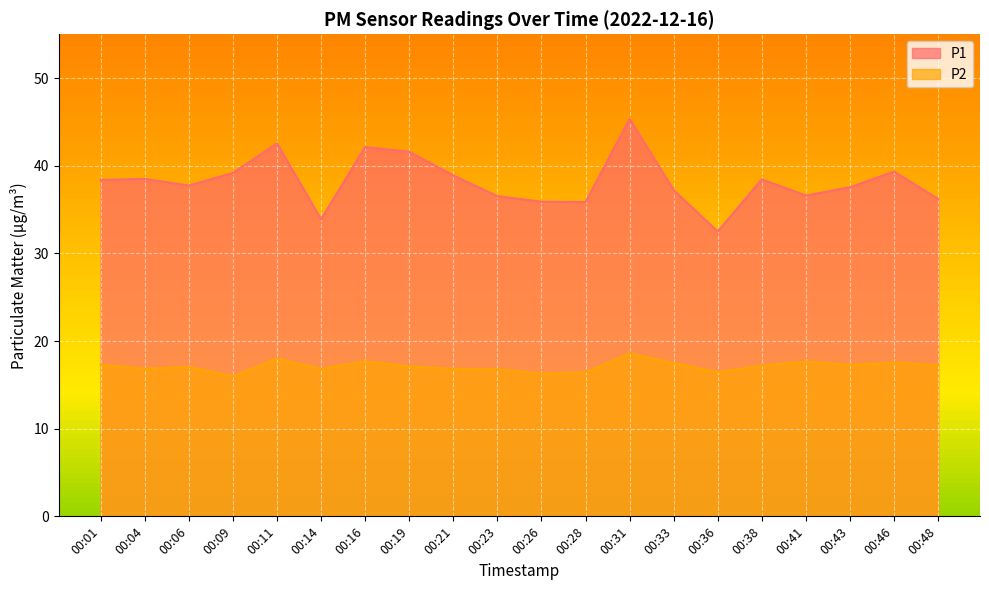

What is the value of the P1 point at the 20th from the left?

36.2